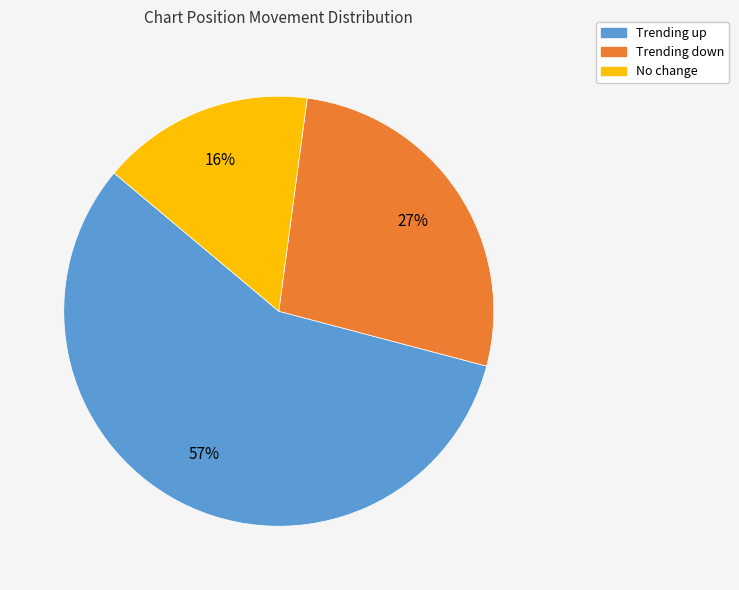

Does any single category account for the majority?

Yes